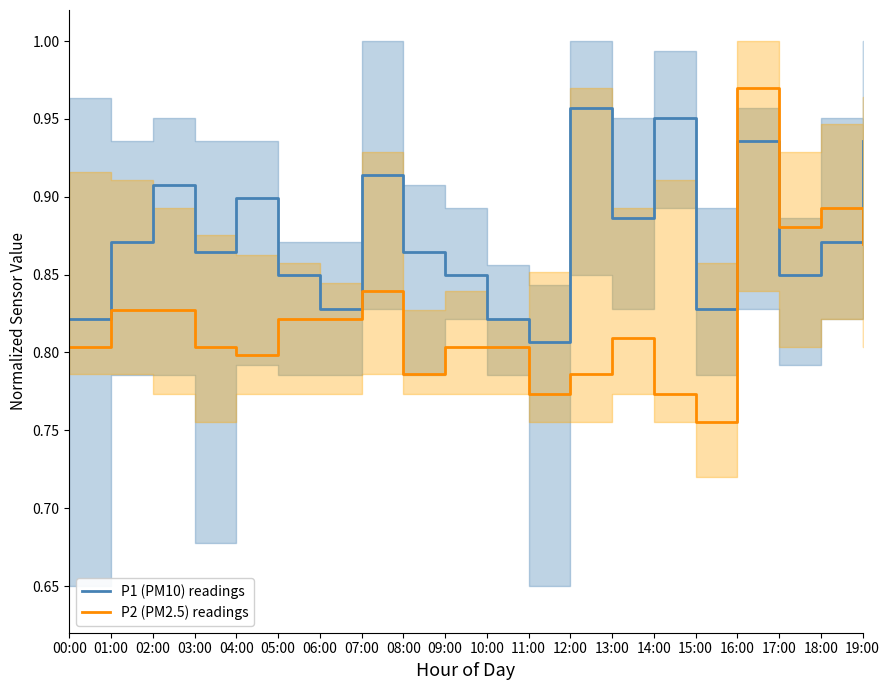

What is the lowest value of the P1 (PM10) readings series?

0.8